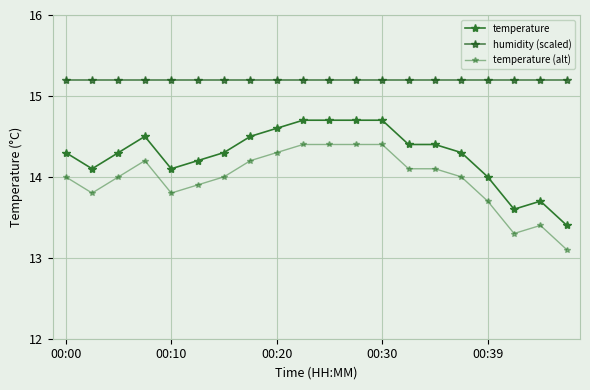

Is this an area chart (filled region under the line)?

No